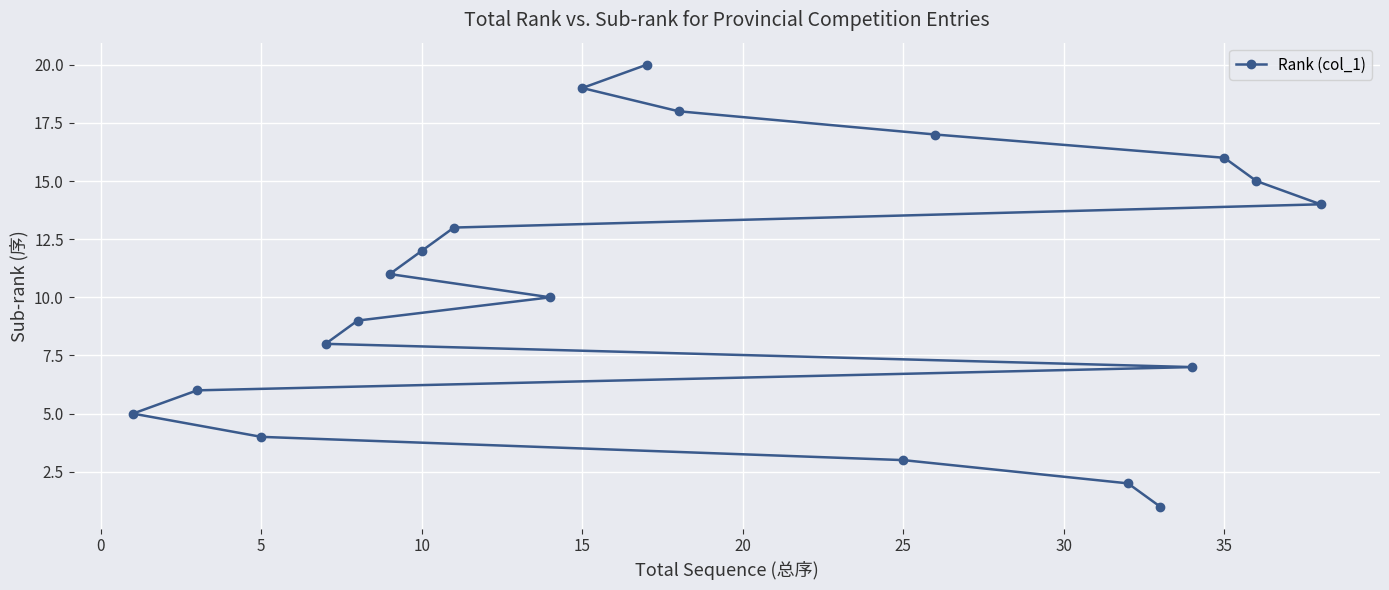

What is the greatest value displayed?

20